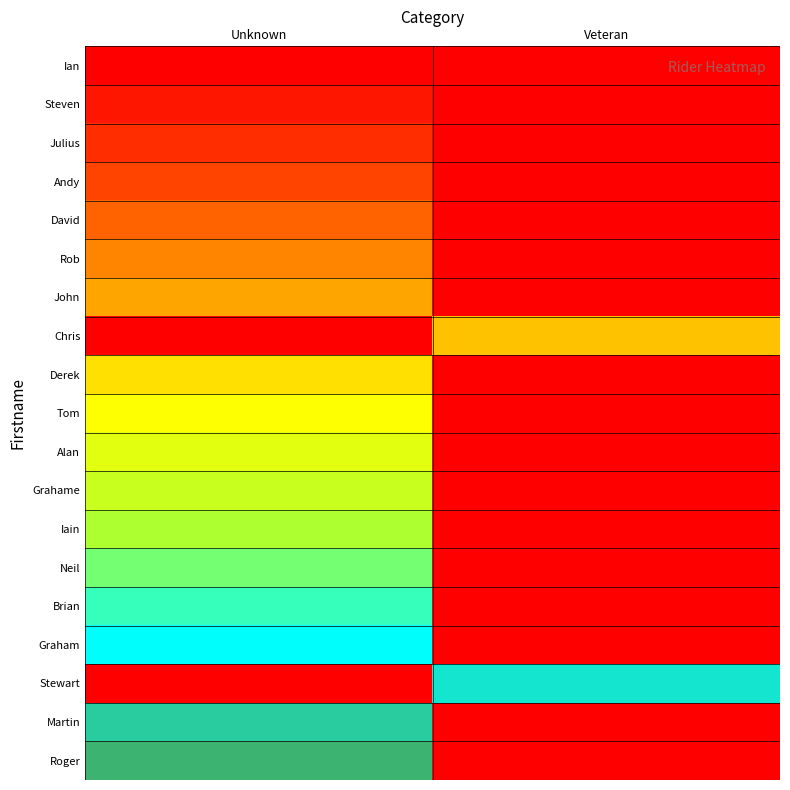

What is the total value across all series at Veteran?

1.3